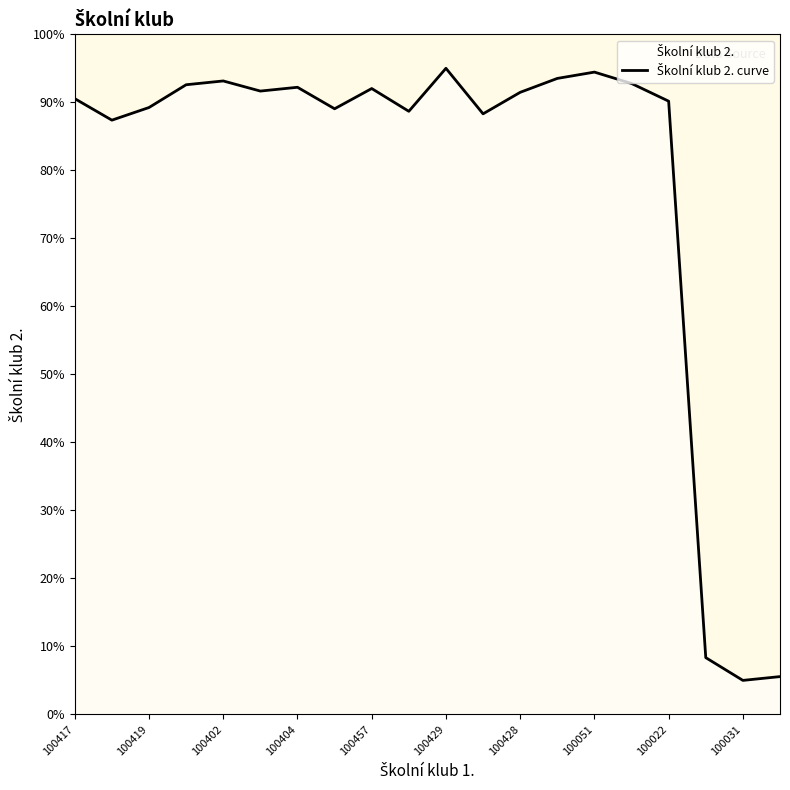

At which category does the data reach its first local peak?

100402